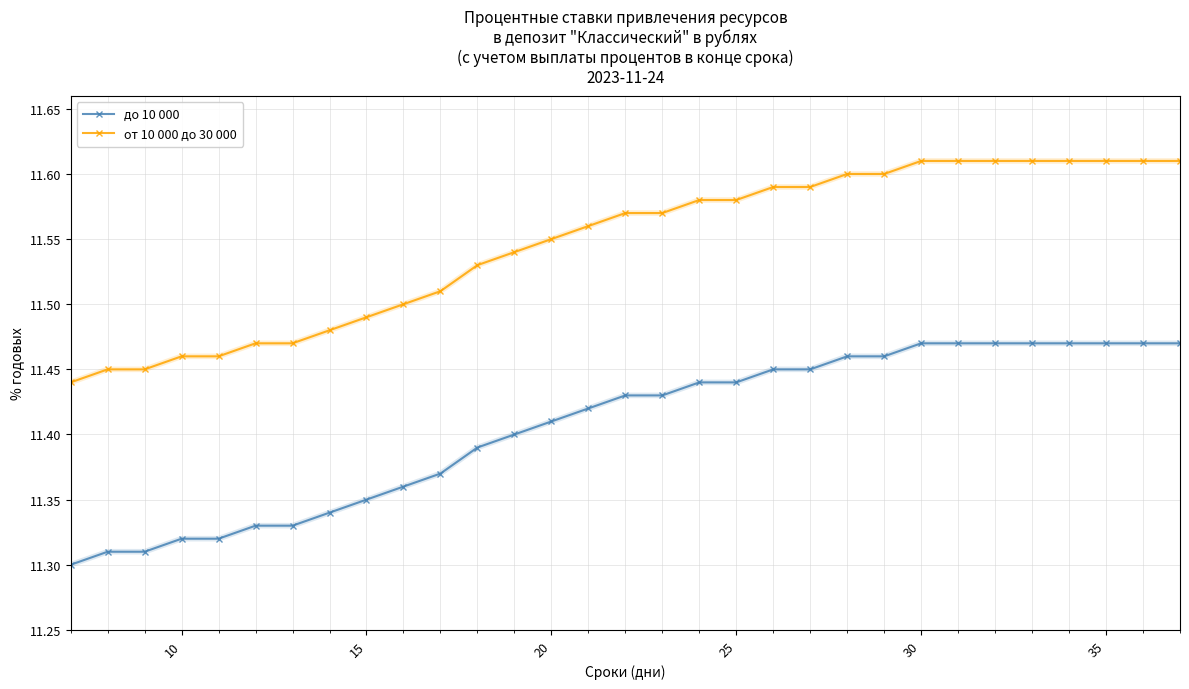

Rank the series by their maximum value, from highest to lowest.

от 10 000 до 30 000, до 10 000